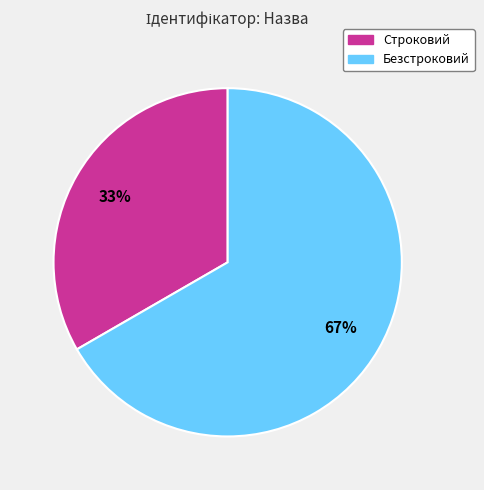

Rank the categories by value from lowest to highest.

Строковий, Безстроковий